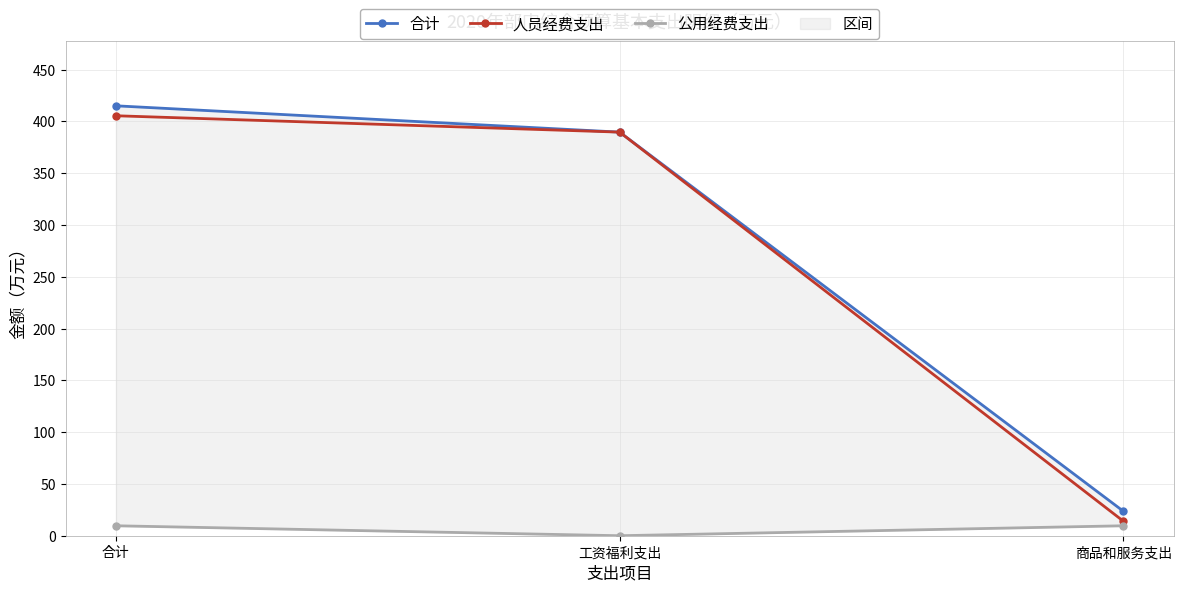

What is the total value across all series at 商品和服务支出?

47.3